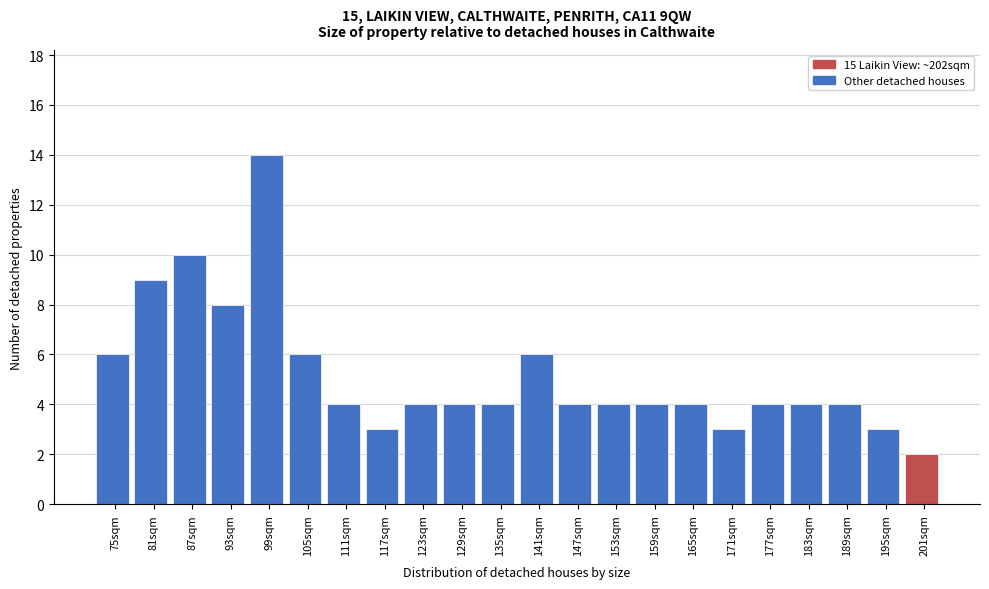

Reading left to right, extract all data points from this chart.

6	9	10	8	14	6	4	3	4	4	4	6	4	4	4	4	3	4	4	4	3	2